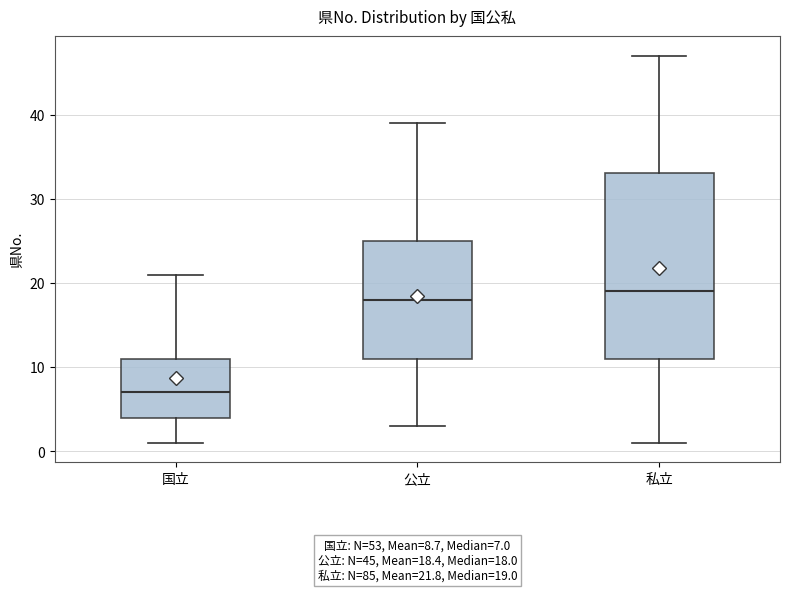

Comparing the boxes themselves (not the whiskers), which one is the tallest?

私立